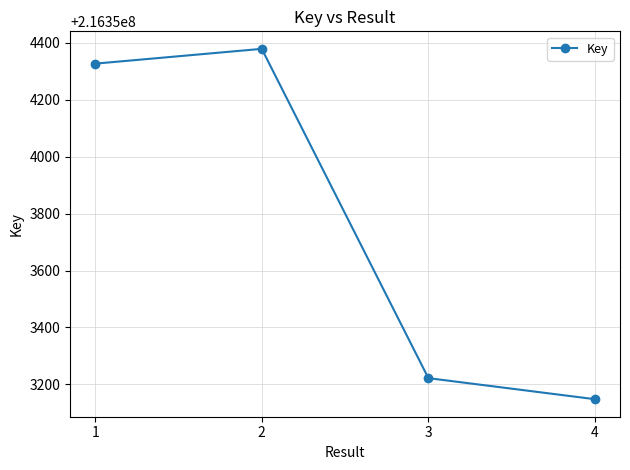

How many data points are less than 216354327?

2